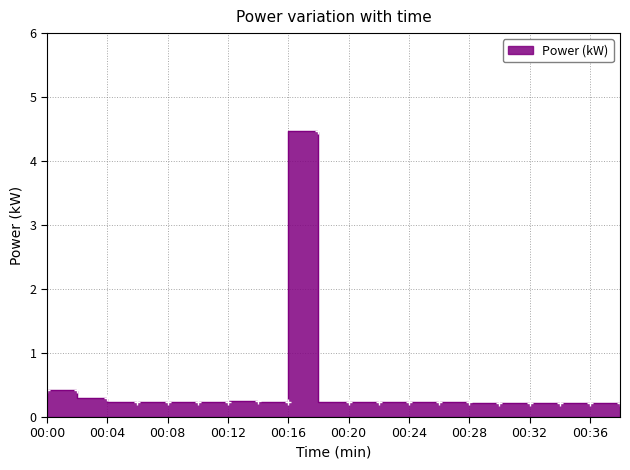

Rank the categories by value from highest to lowest.

00:18, 00:00, 00:02, 00:04, 00:14, 00:08, 00:10, 00:12, 00:16, 00:20, 00:22, 00:06, 00:24, 00:26, 00:28, 00:30, 00:32, 00:34, 00:36, 00:38